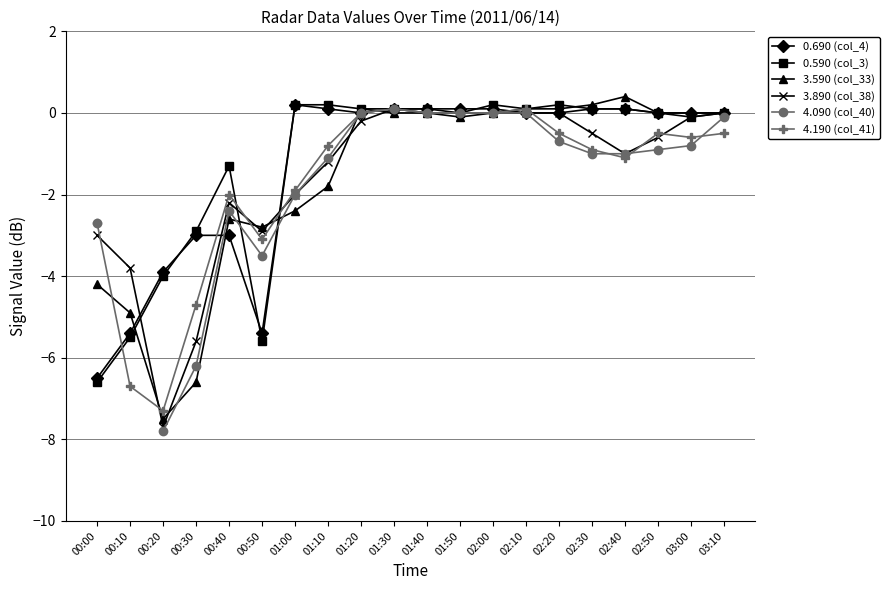

Count the number of categories in the chart.

20